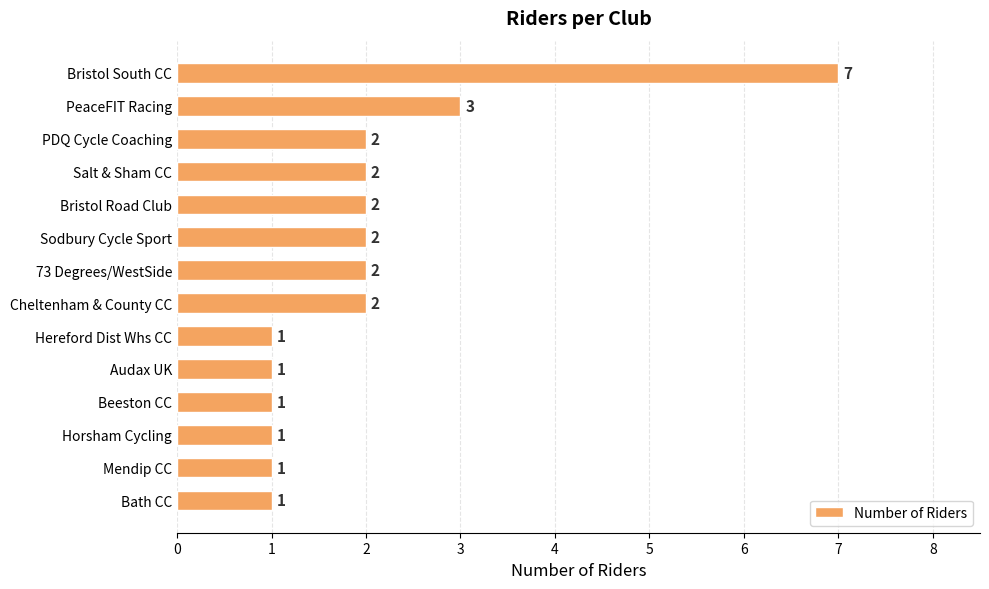

Count the number of categories in the chart.

14